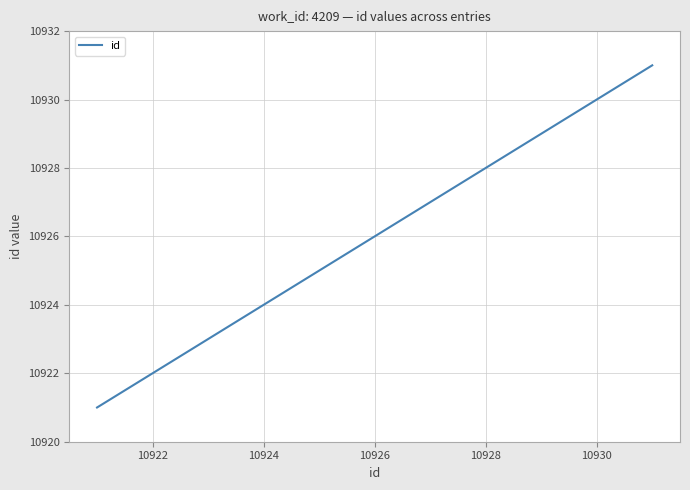

The id series shows 10922 at 10922. True or false?

True